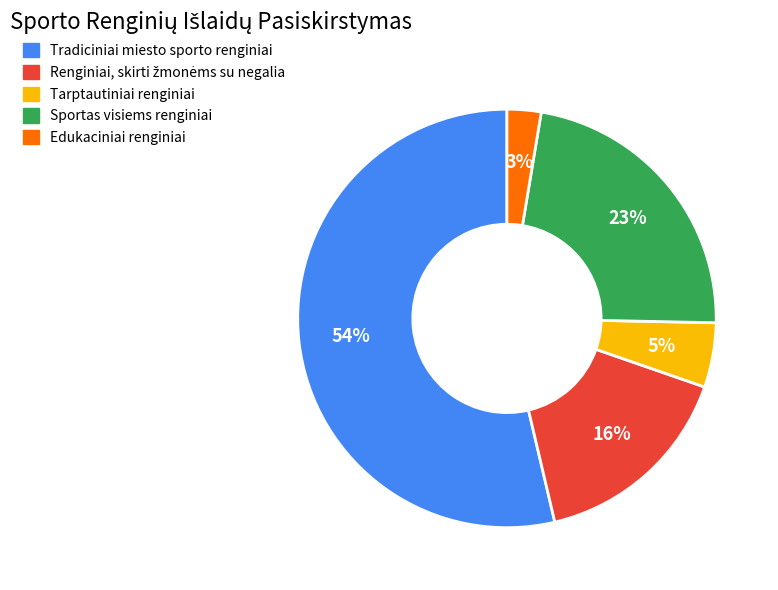

What is the largest slice in the pie chart?

Tradiciniai miesto sporto renginiai